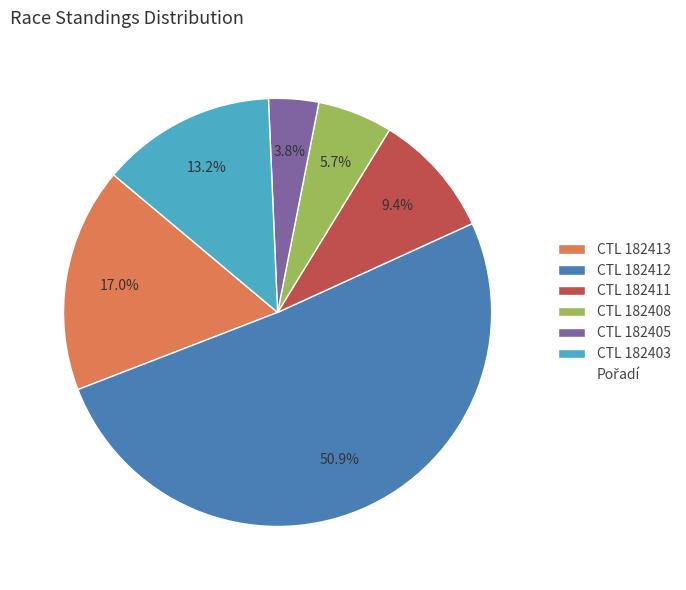

Is there a majority slice in this chart?

Yes